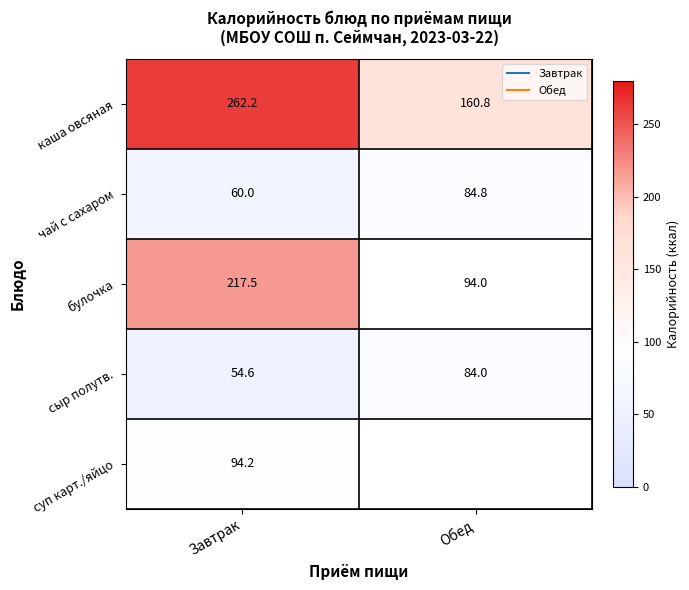

List the labels in order of сыр полутв. value, smallest first.

Завтрак, Обед